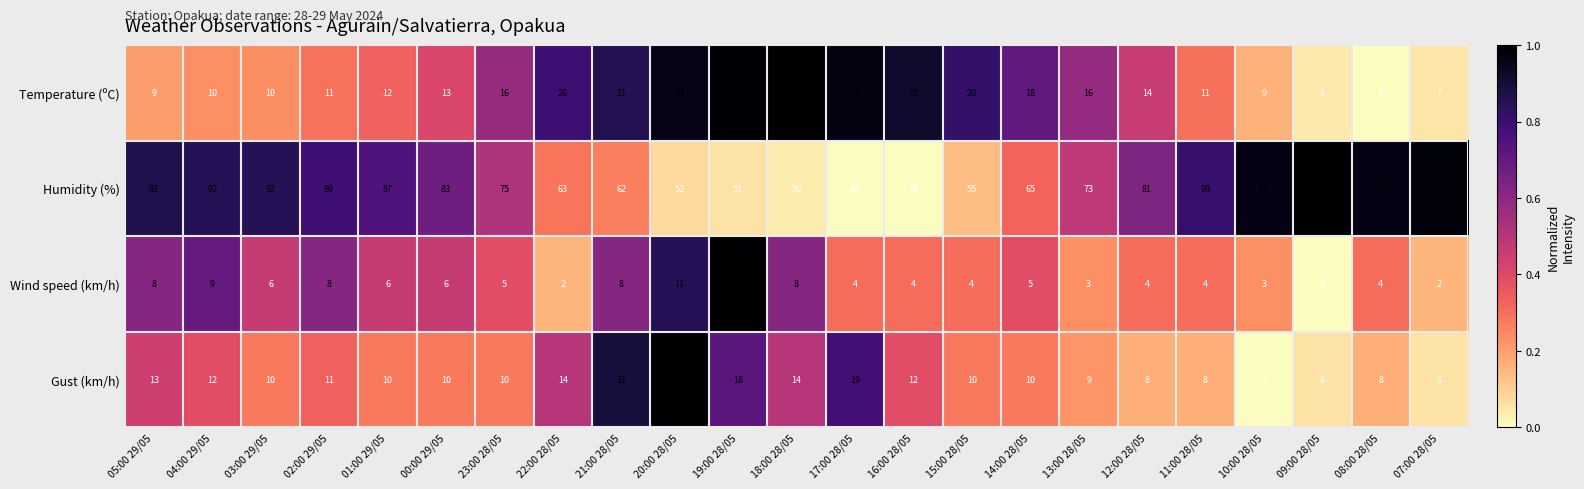

The value of Humidity (%) at 08:00 28/05 is 98. True or false?

True